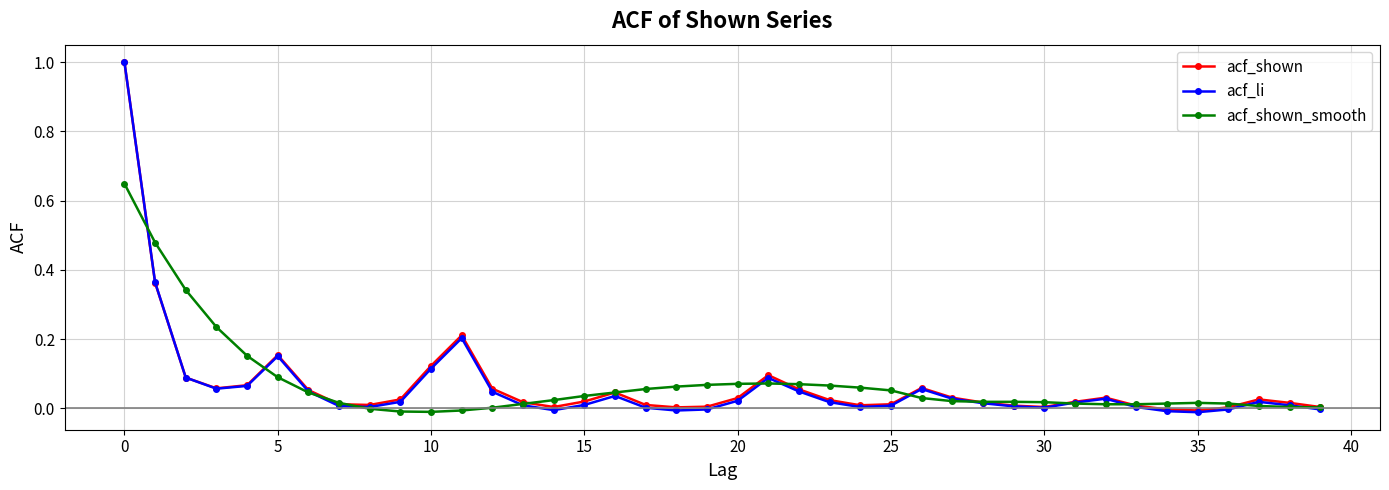

Which series has the widest spread of values?

acf_li